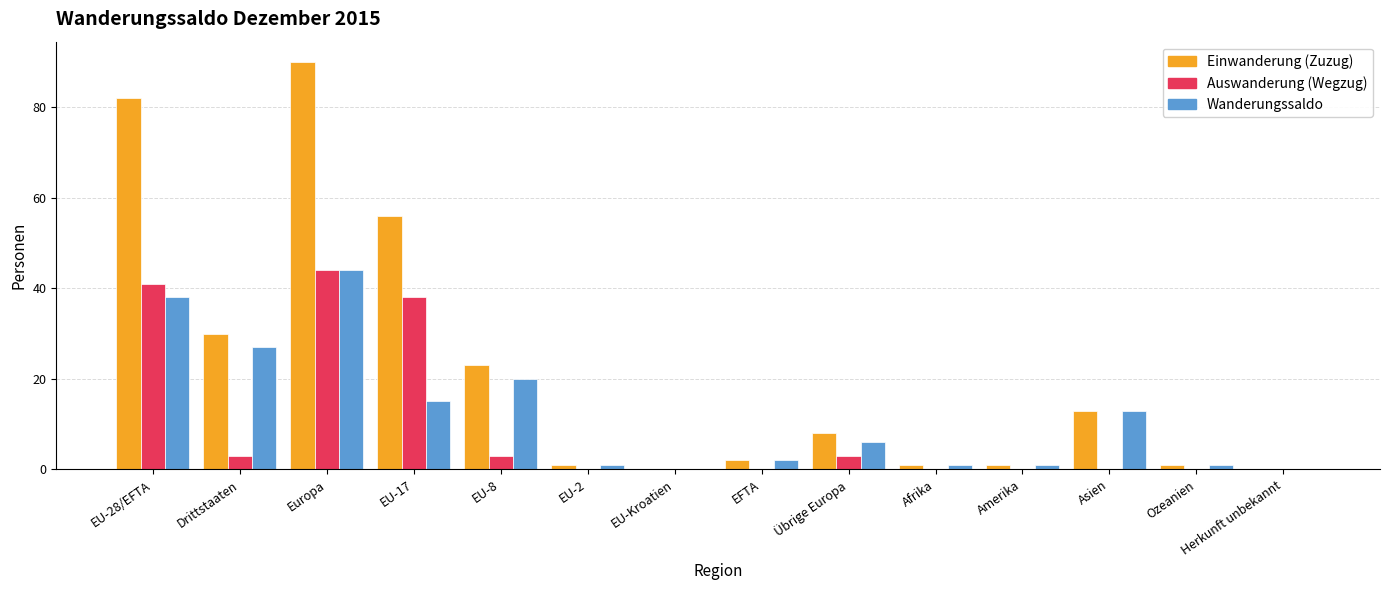

What is the approximate value of Einwanderung (Zuzug) at EU-17, to the nearest 5?

55